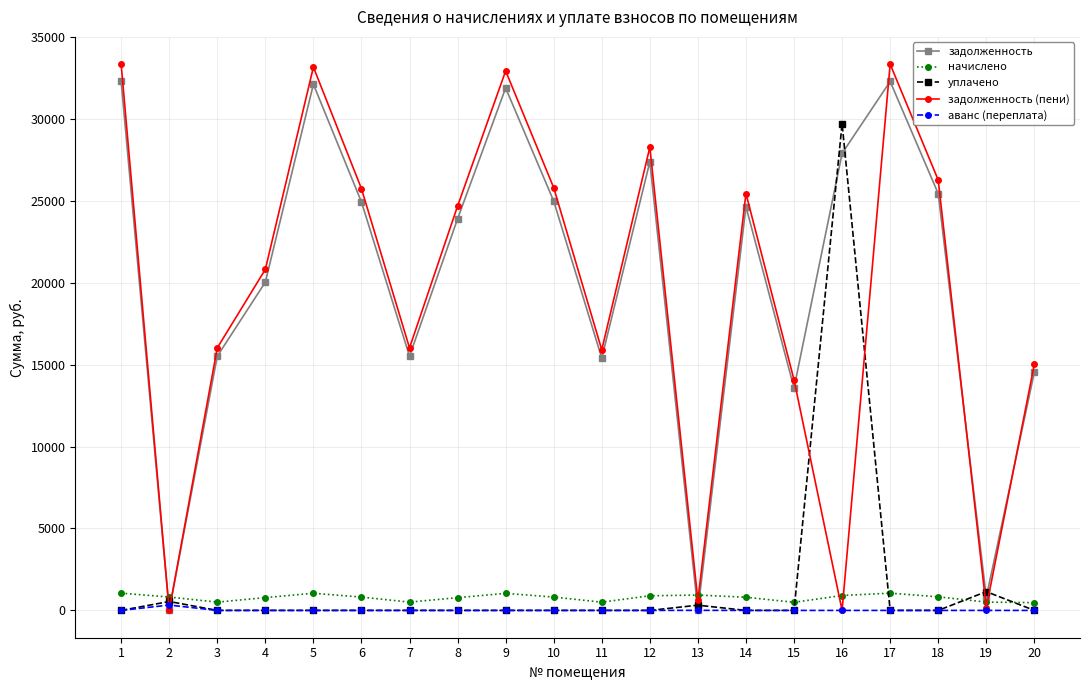

Which series changed the most between 19 and 20?

задолженность (пени)